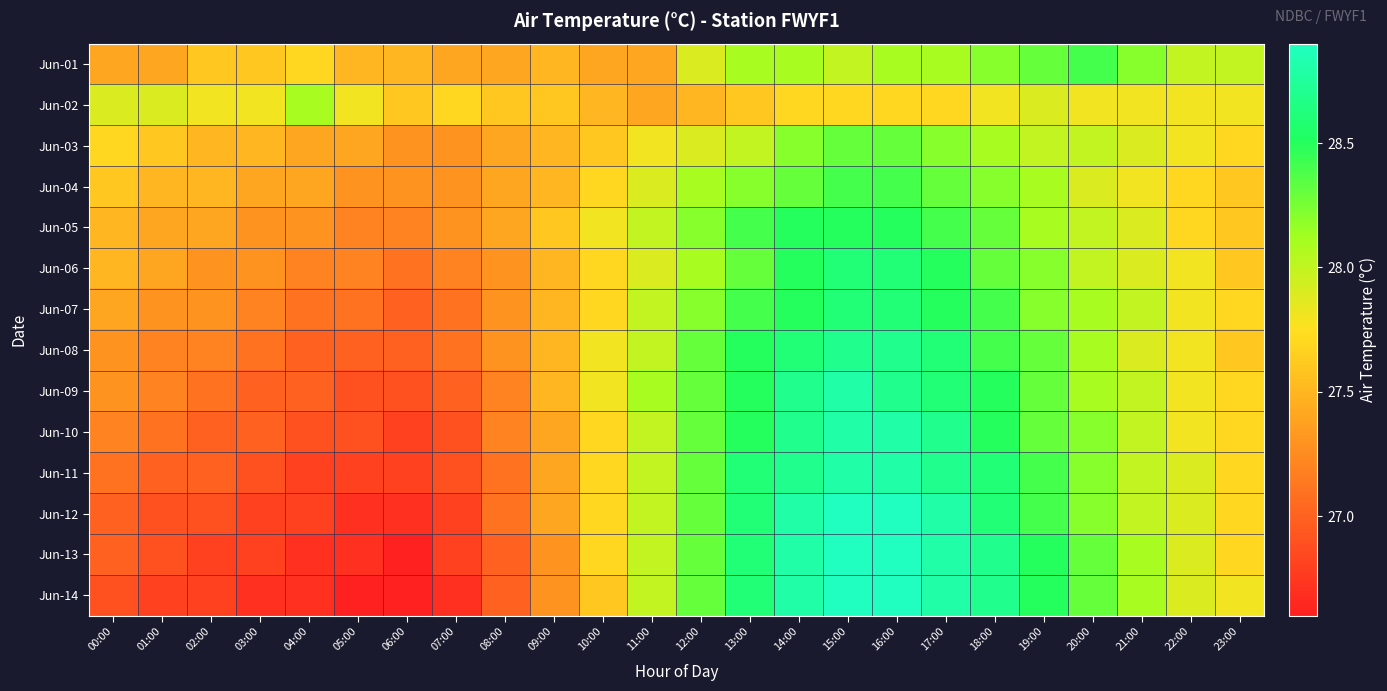

Which has a higher value, 14:00 or 16:00?

14:00